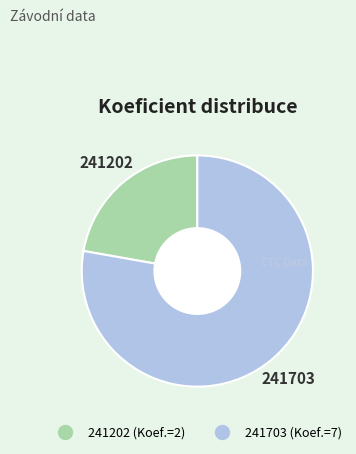

Which slice represents more than half of the pie?

241703